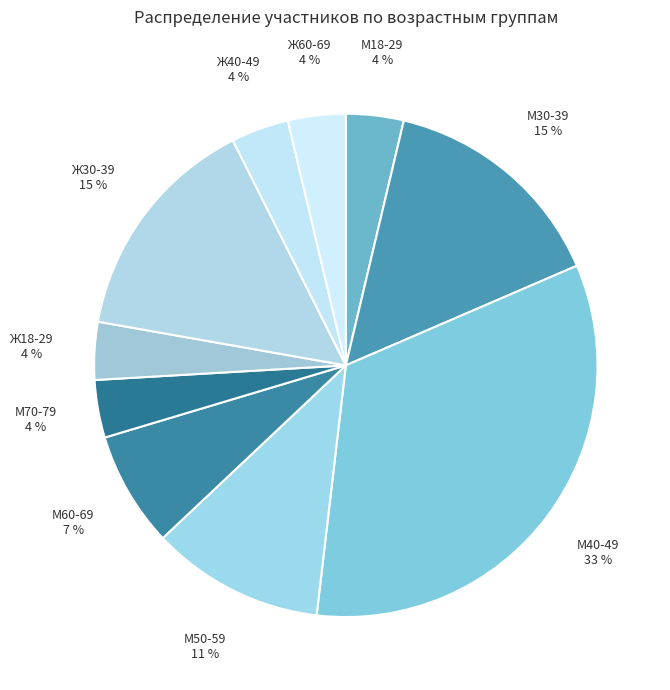

Is there a majority slice in this chart?

No